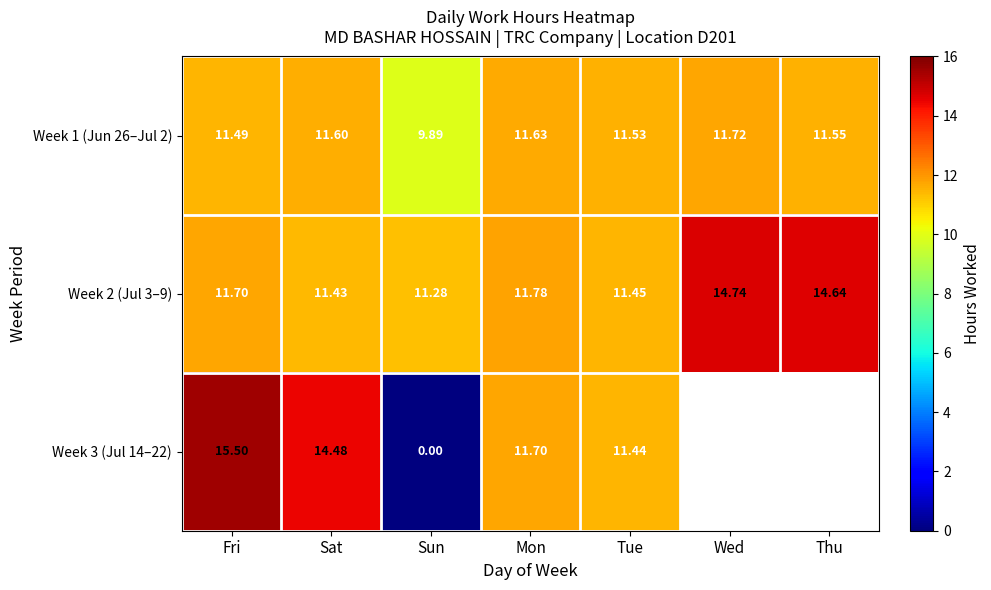

At which category does the chart reach its peak across all series?

Fri